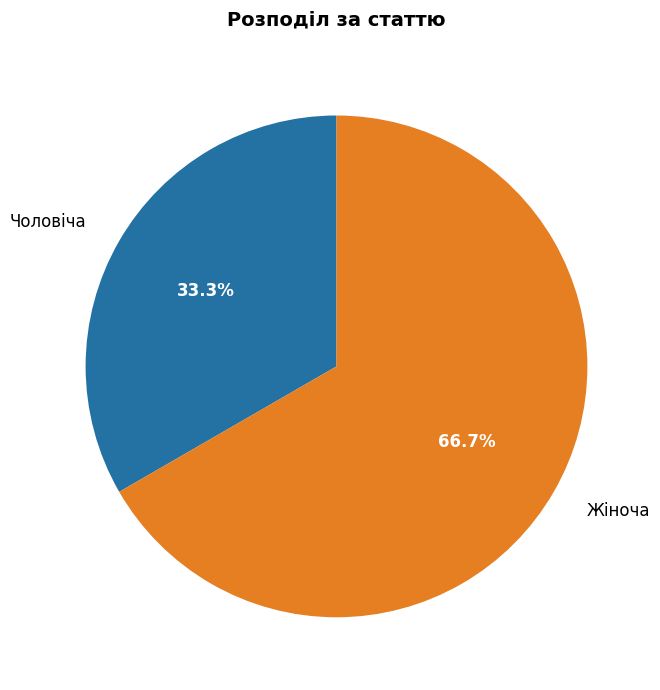

What is the total percentage of Жіноча and Чоловіча?

100.0%